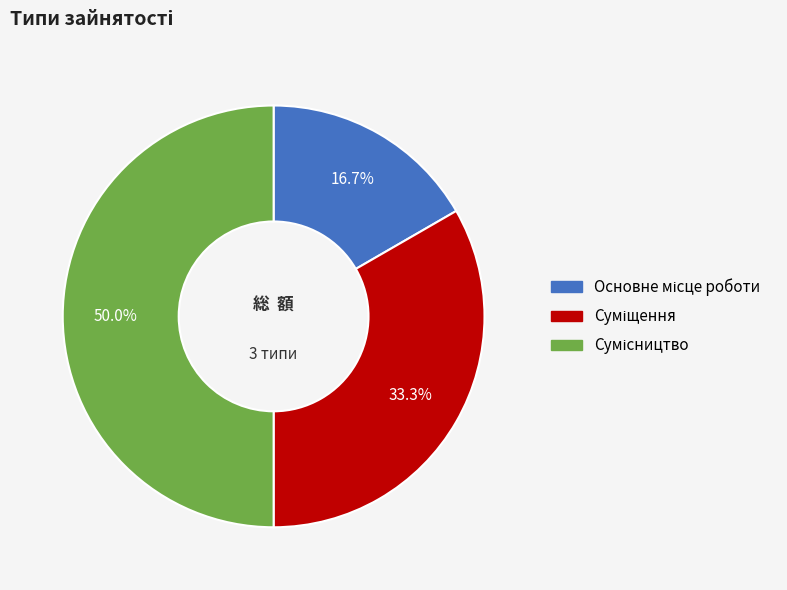

The Суміщення slice represents 33% of the pie. True or false?

True